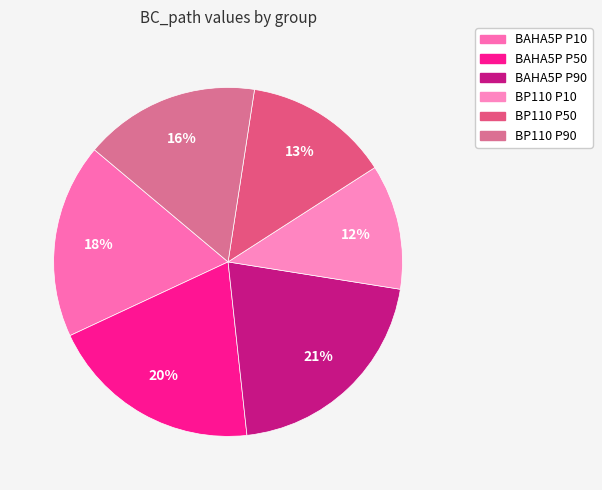

Is the sum of BP110 P90 and BP110 P10 greater than half?

No